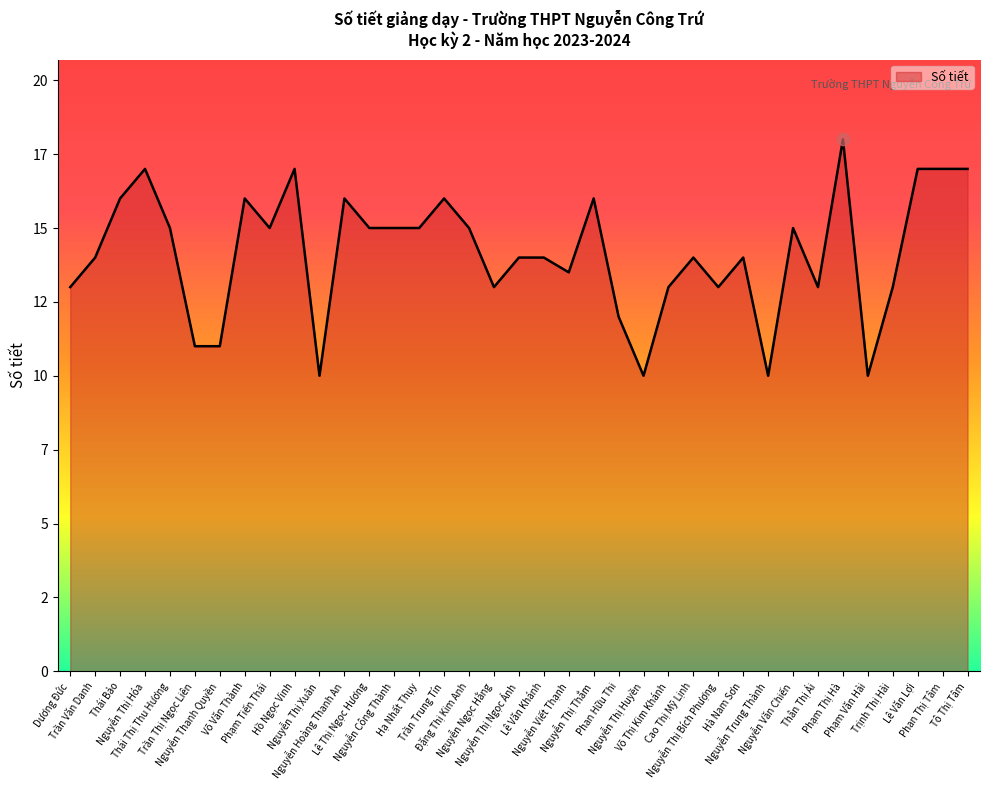

What is the change in value from Hạ Nhất Thụy to Nguyễn Ngọc Hằng?

-2.0